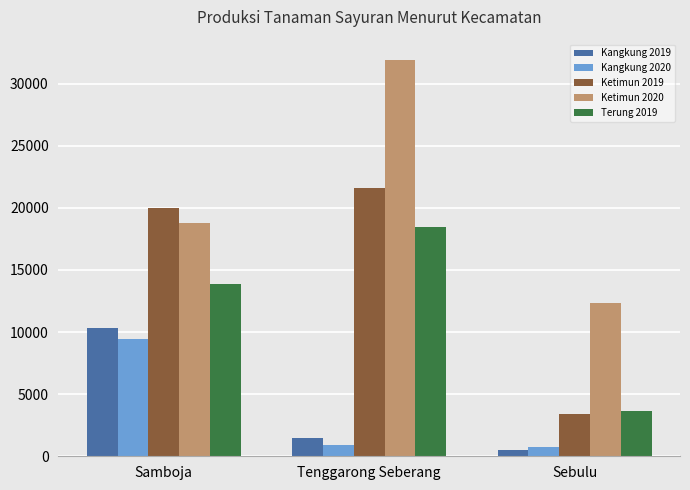

Rank the categories by Ketimun 2020 value from highest to lowest.

Tenggarong Seberang, Samboja, Sebulu